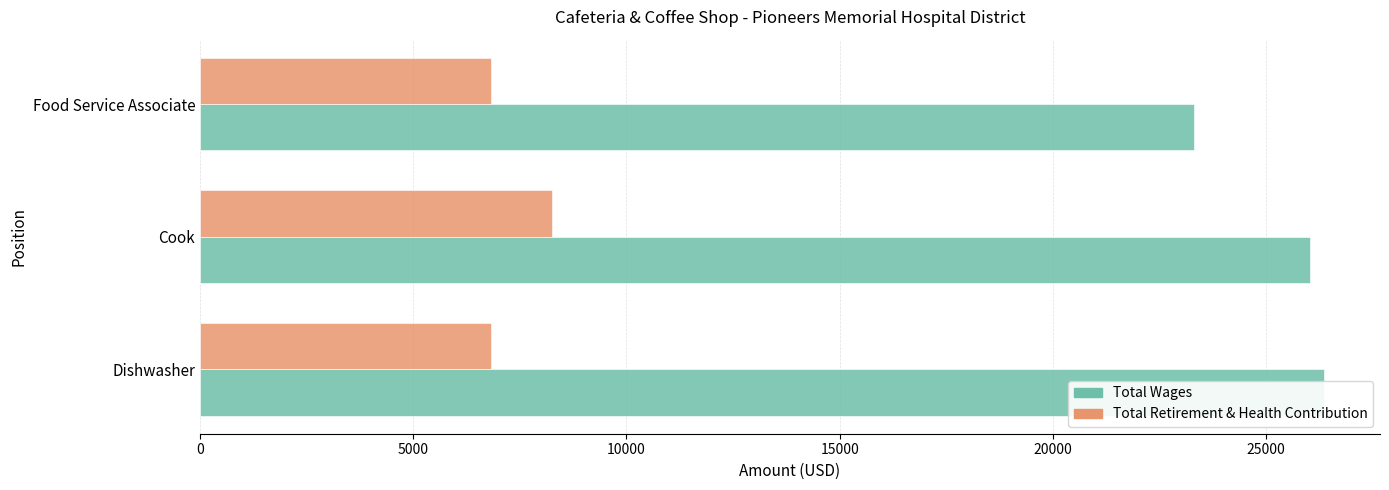

Count the number of data series in this chart.

2